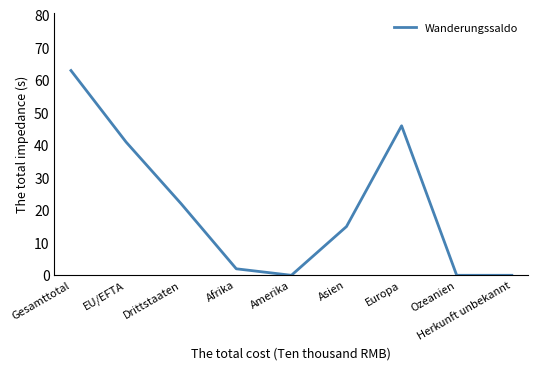

What is the difference between the values at Drittstaaten and Asien?

7